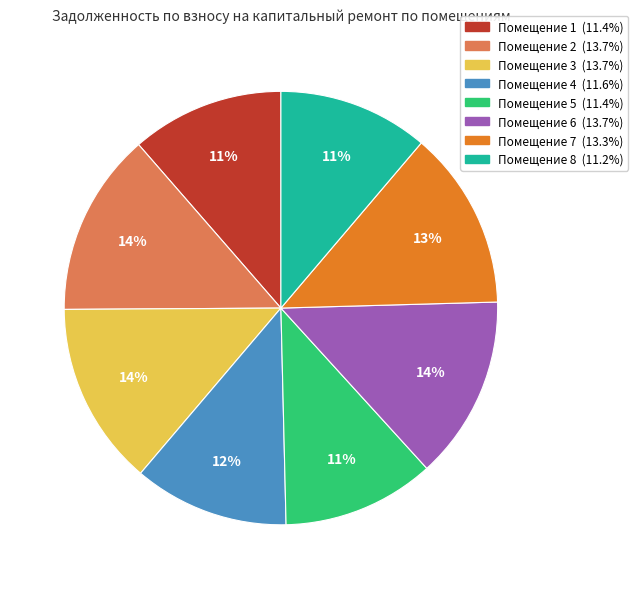

To the nearest percent, what is the average slice percentage?

12%